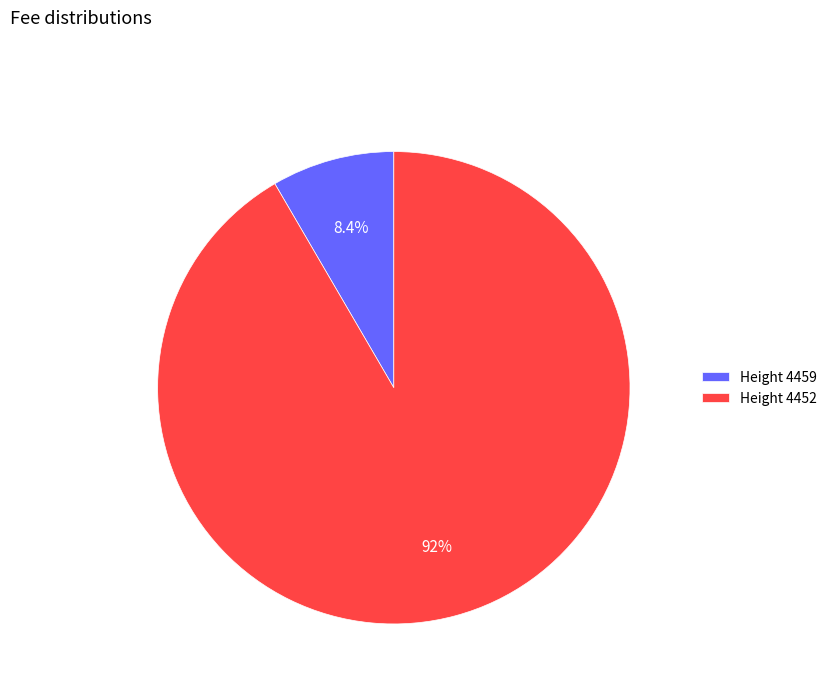

To the nearest percent, what is the difference between the largest and smallest slice percentages?

83%